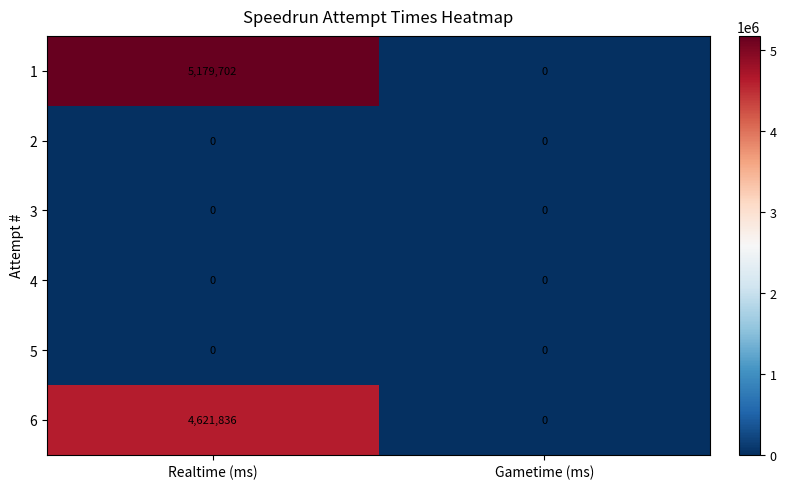

What is the difference between the maximum and minimum values in the 6 series?

4621836